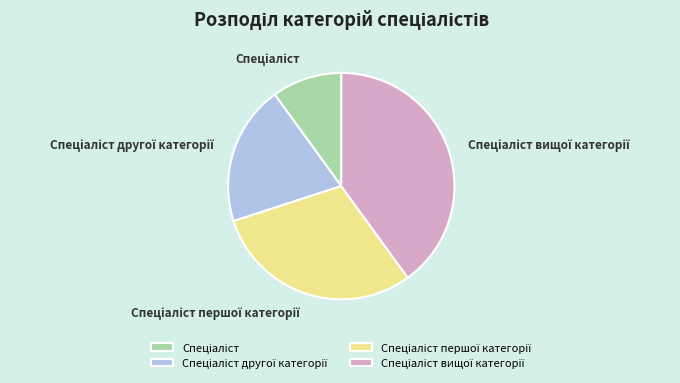

Is there any slice that represents more than half of the pie?

No